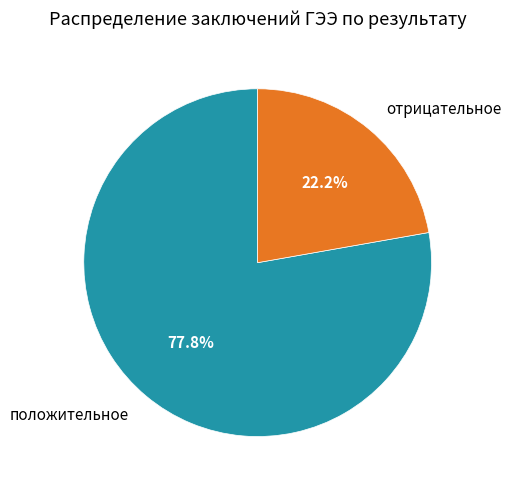

Which slice represents more than half of the pie?

положительное